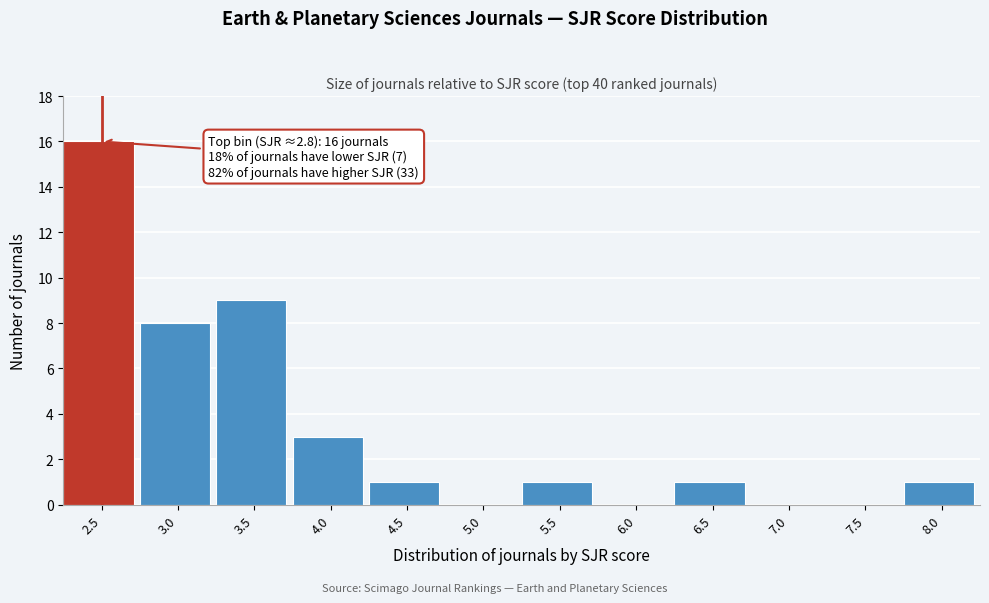

What is the sum of all values?

40